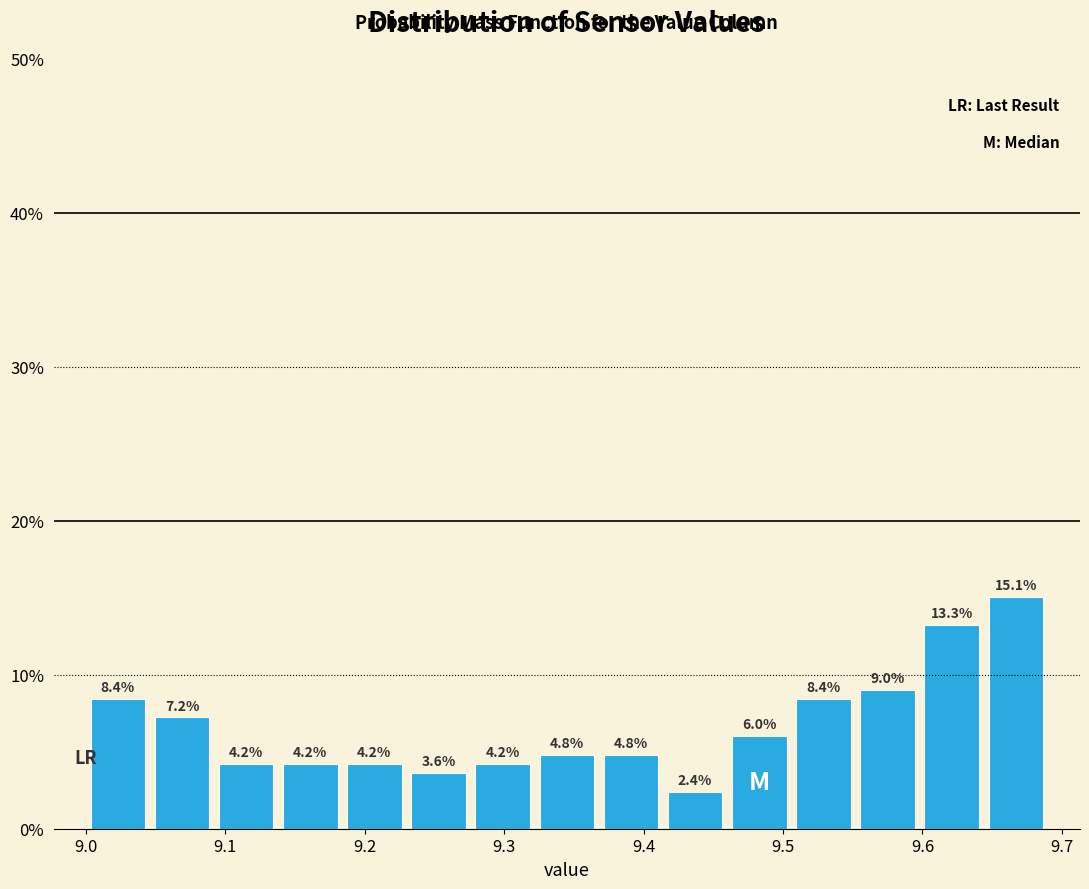

What is the height of the bar covering 9.644 to 9.690 on the x-axis? The bar edges are not printed on the chart, so give them approximately, as read against the axis.

15.1